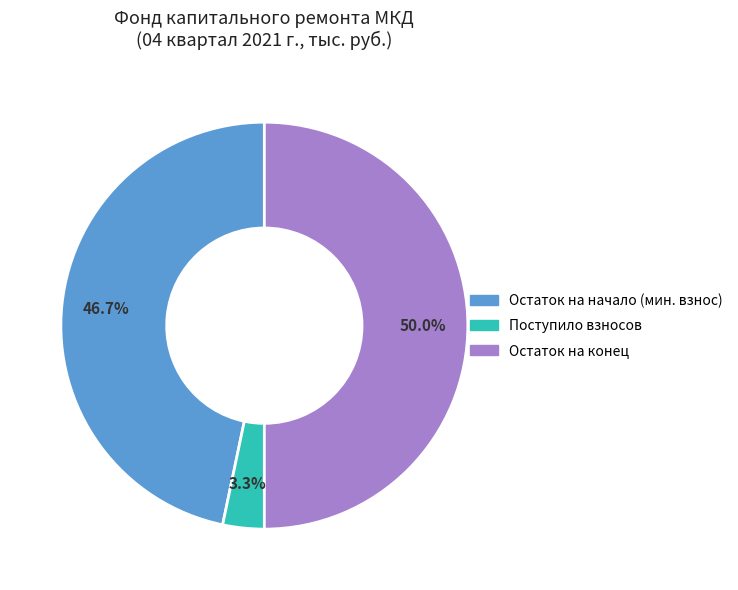

Which category has the smallest portion of the pie?

Поступило взносов